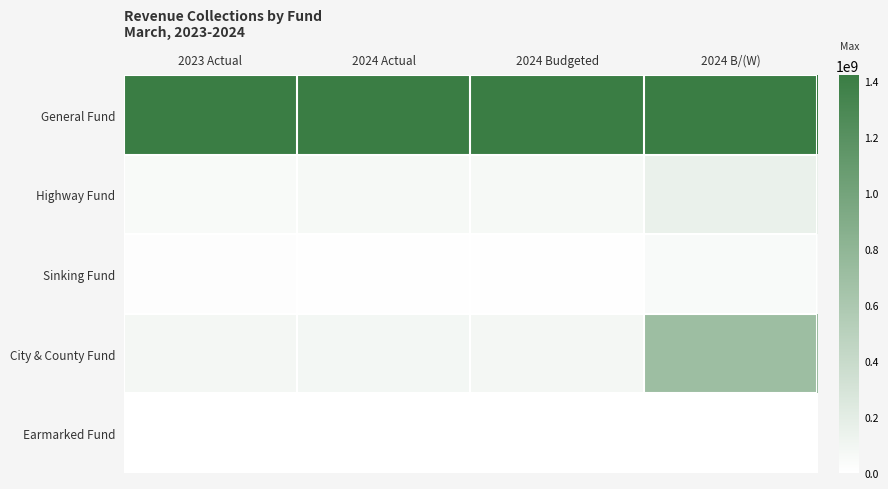

Which has a higher value, 2024 B/(W) or 2024 Budgeted?

2024 B/(W)